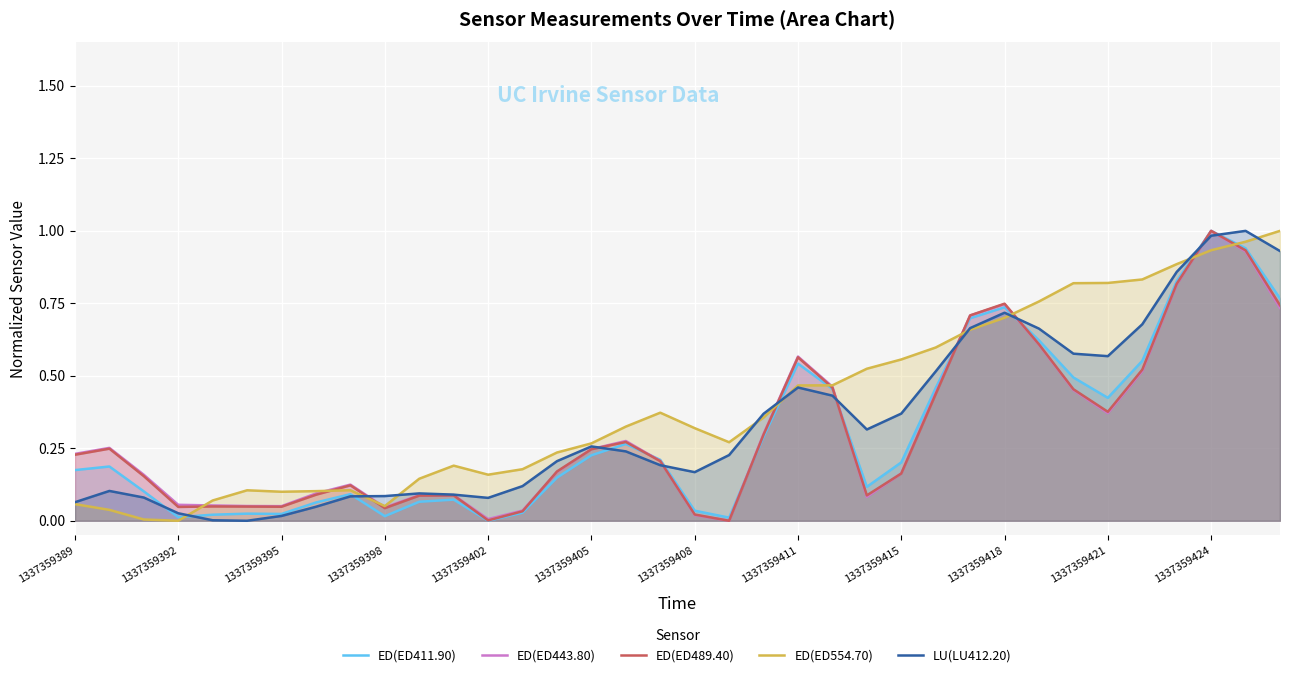

What is the difference between the second highest and second lowest values in the ED(ED554.70) series?

1.0